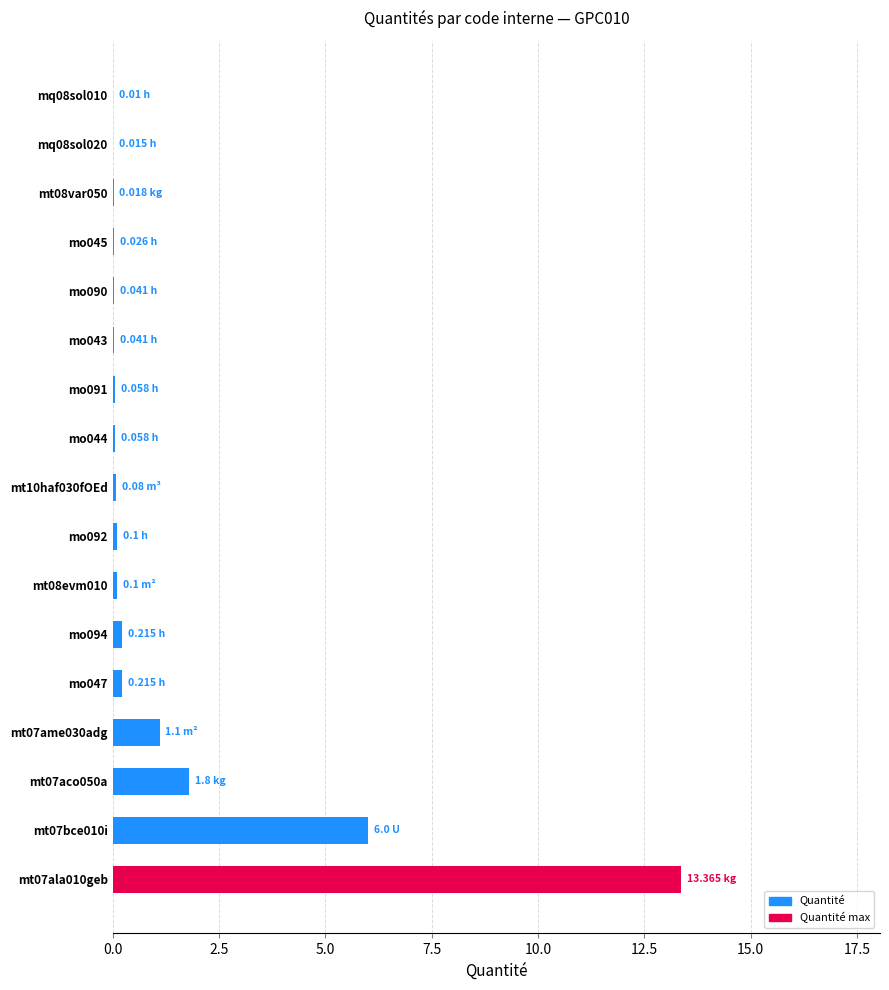

What is the sum of all values?

23.2